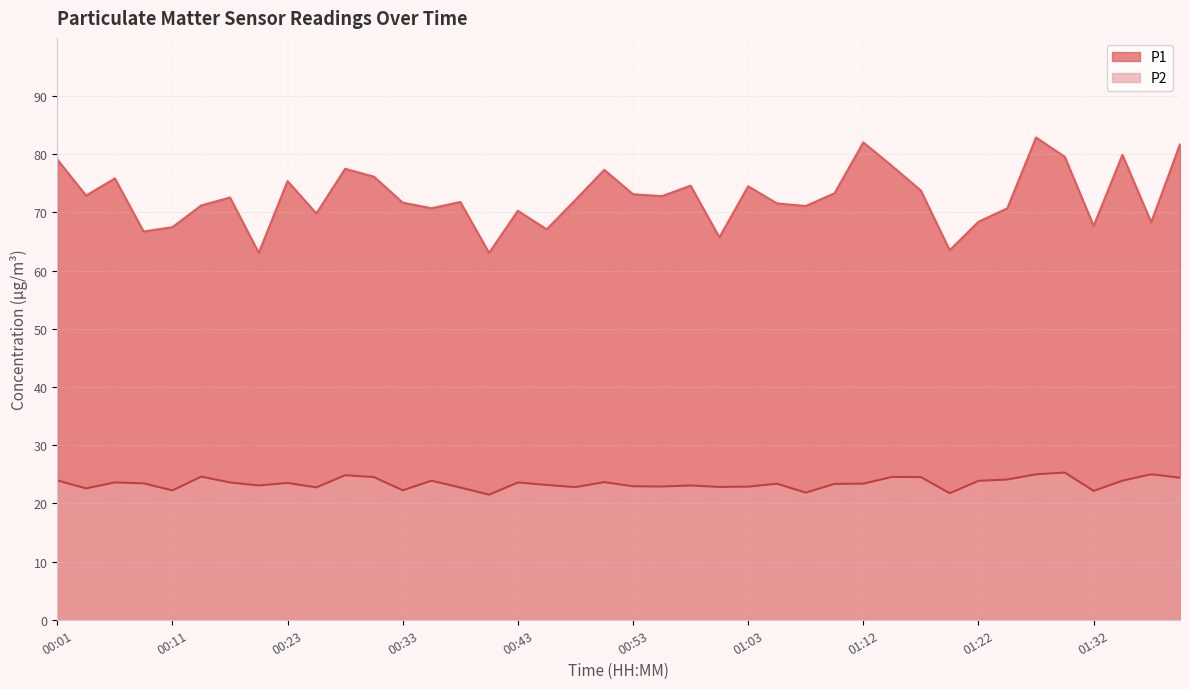

List the series in order of their peak value, highest first.

P1, P2